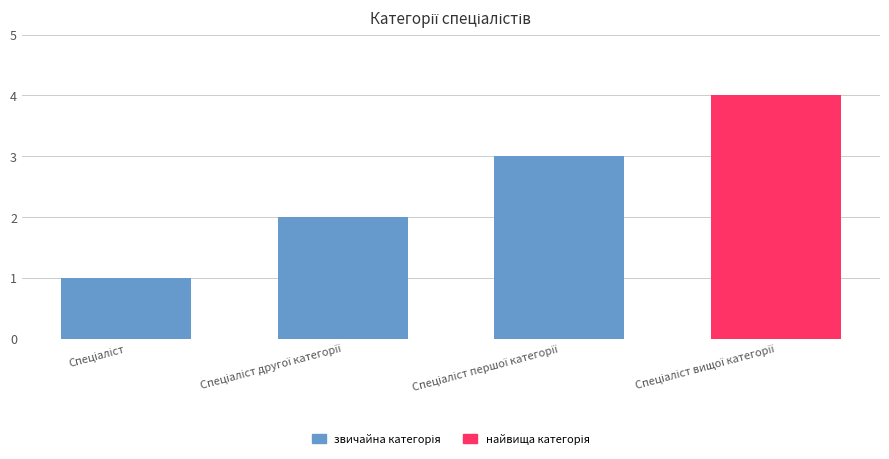

How many data points does each series have?

4